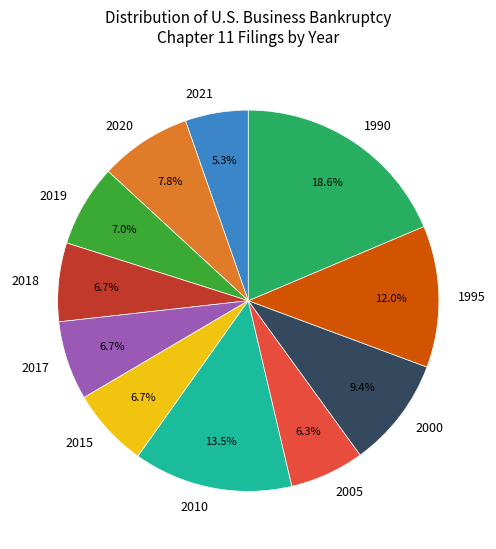

To the nearest percent, what percentage of the pie is 2005?

6%